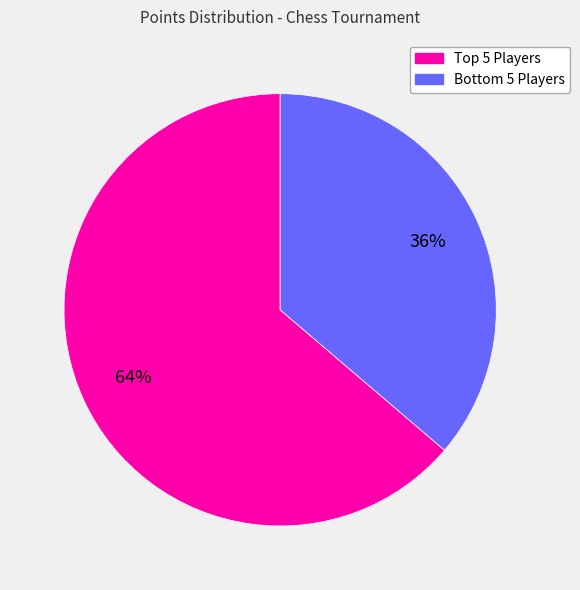

Is there a majority slice in this chart?

Yes